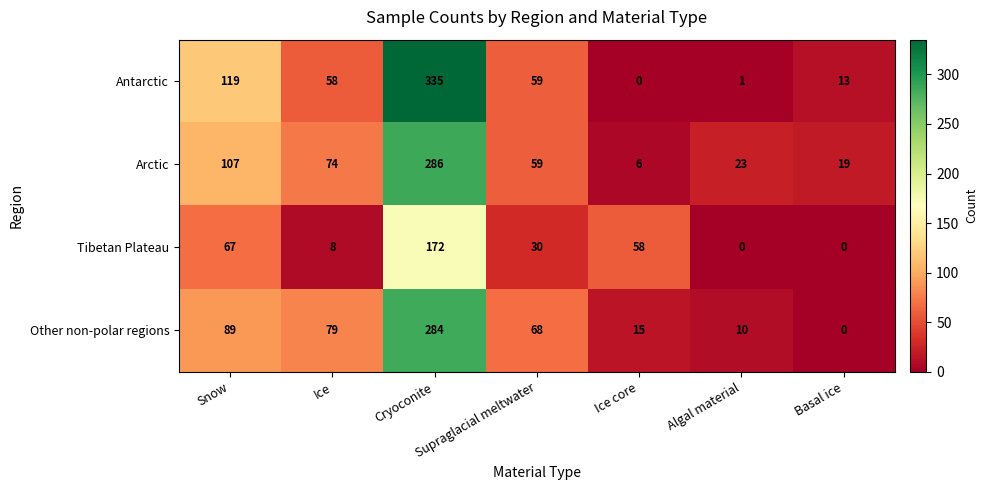

What is the difference between the highest and lowest values at Supraglacial meltwater?

38